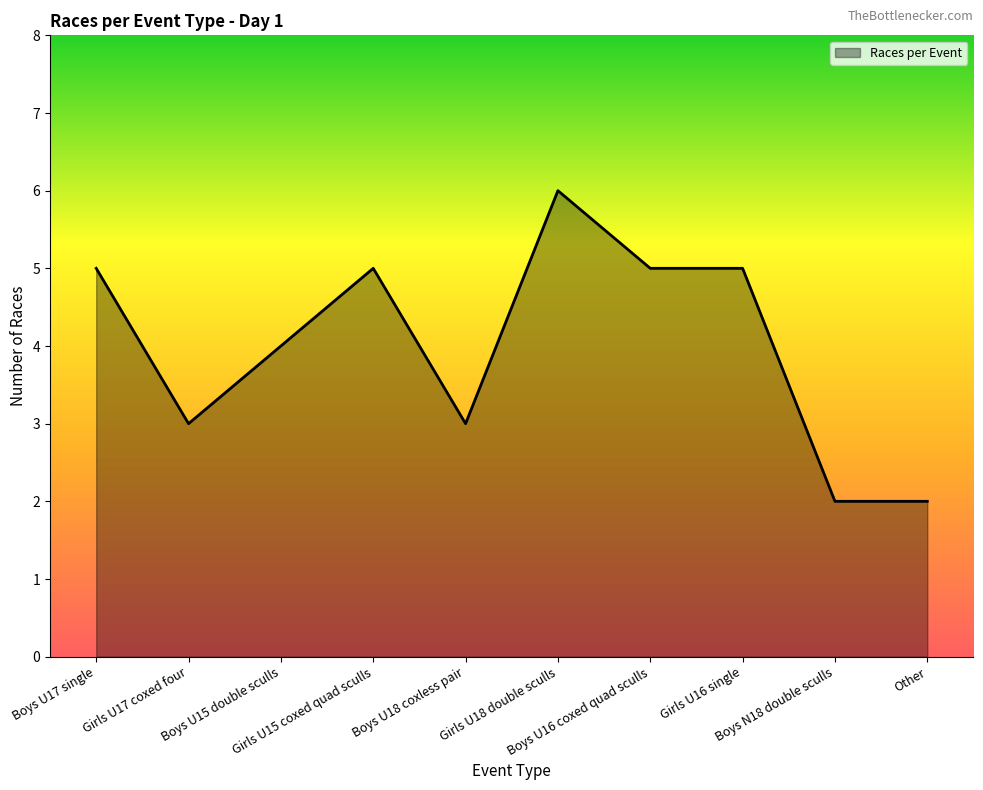

What is the maximum value shown in the chart?

6